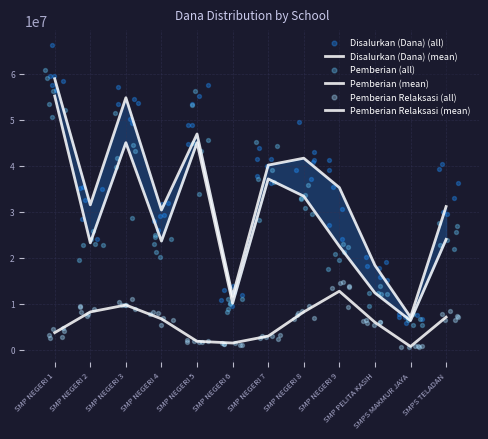

At which category is the sum across all series the highest?

SMP NEGERI 1